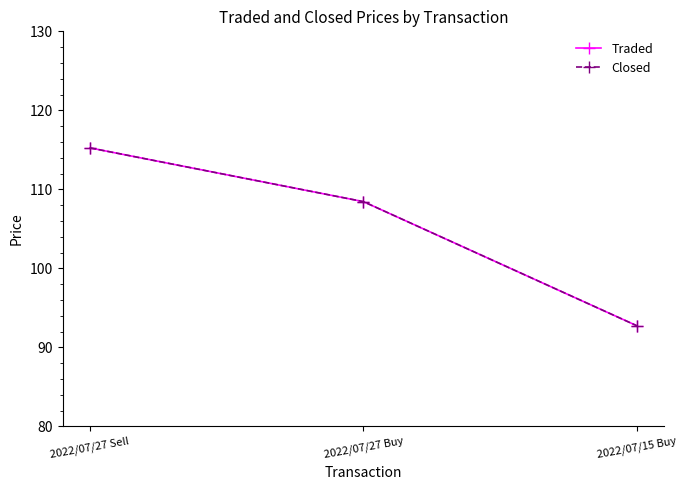

At 2022/07/27 Sell, list the series in order from smallest to largest.

Traded, Closed